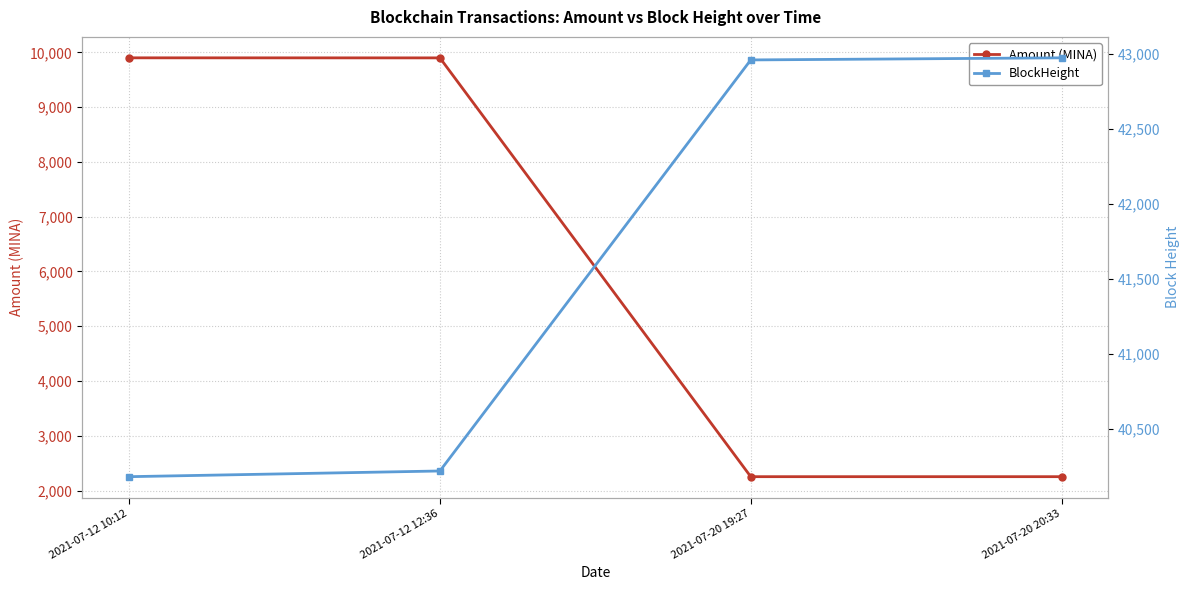

Where does the BlockHeight series first go above 42961?

2021-07-20 20:33